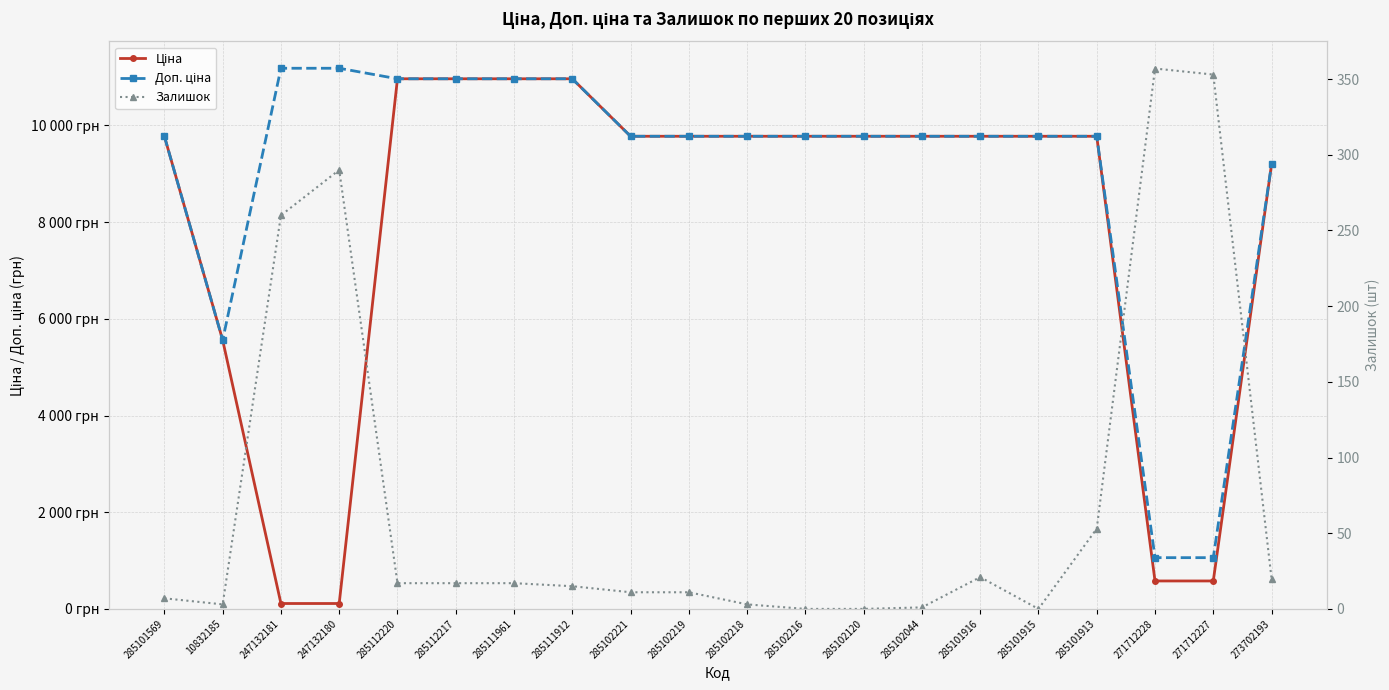

What is the difference between the highest and lowest values at 285102221?

9764.5